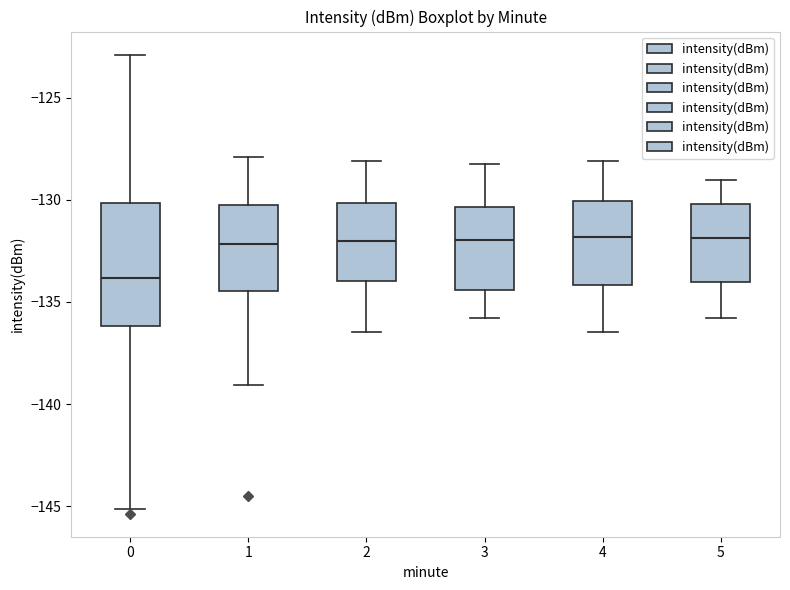

Comparing the boxes themselves (not the whiskers), which one is the tallest?

0